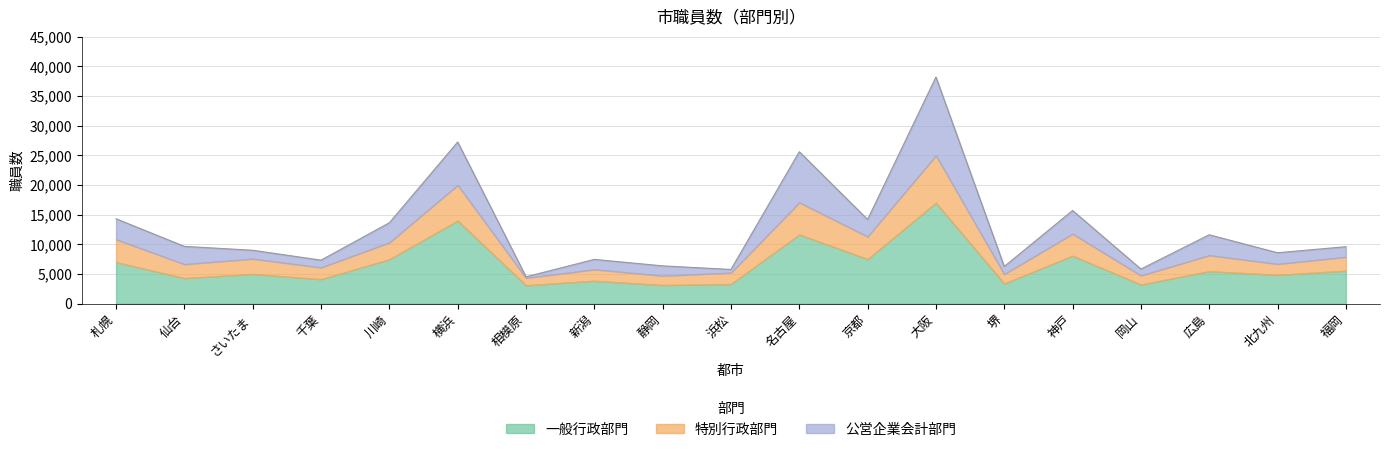

In 一般行政部門（総数）, how many points are higher than both neighbors (excluding endpoints)?

7